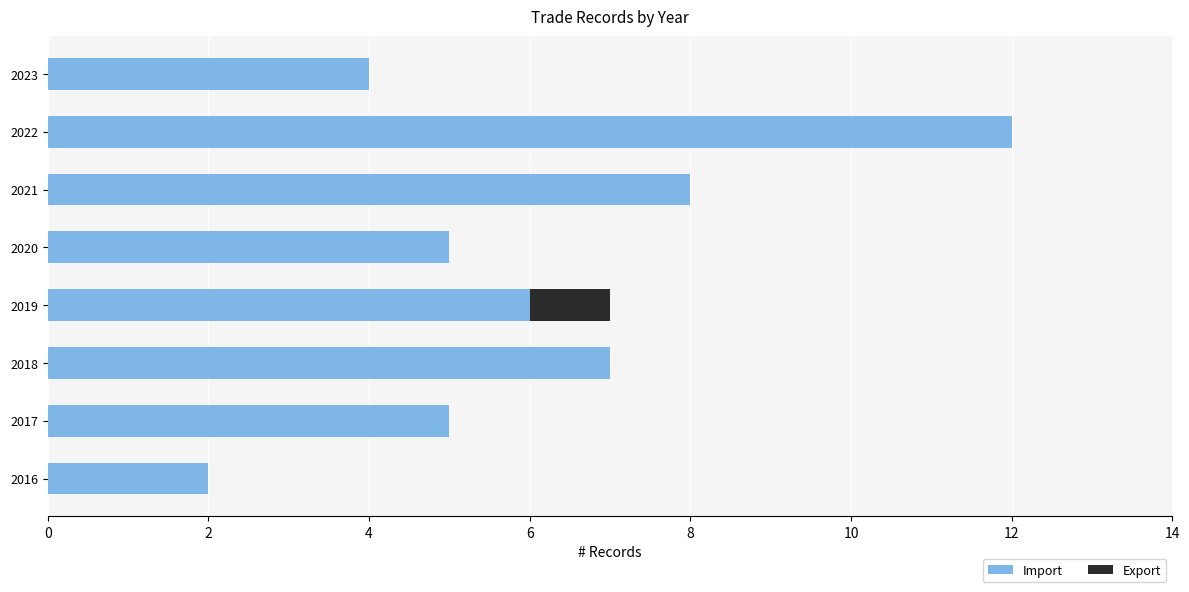

Count the number of data series in this chart.

2